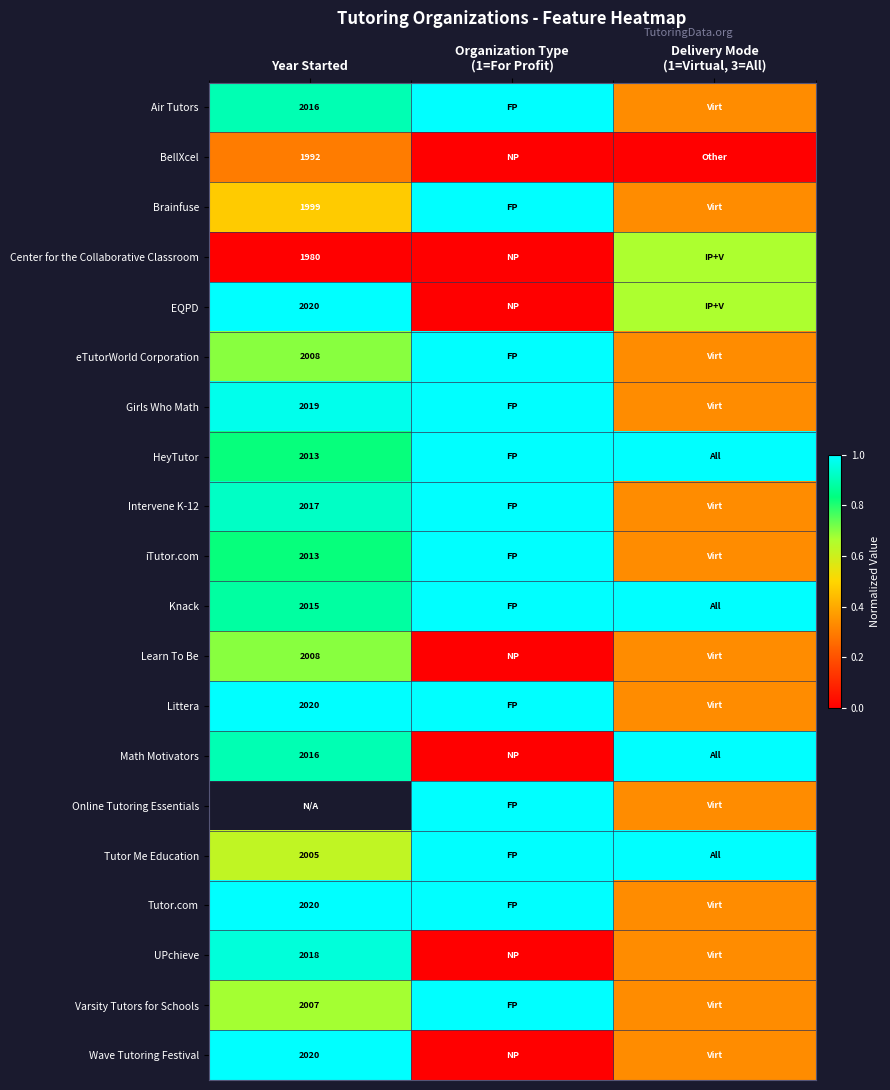

Count the number of categories in the chart.

3